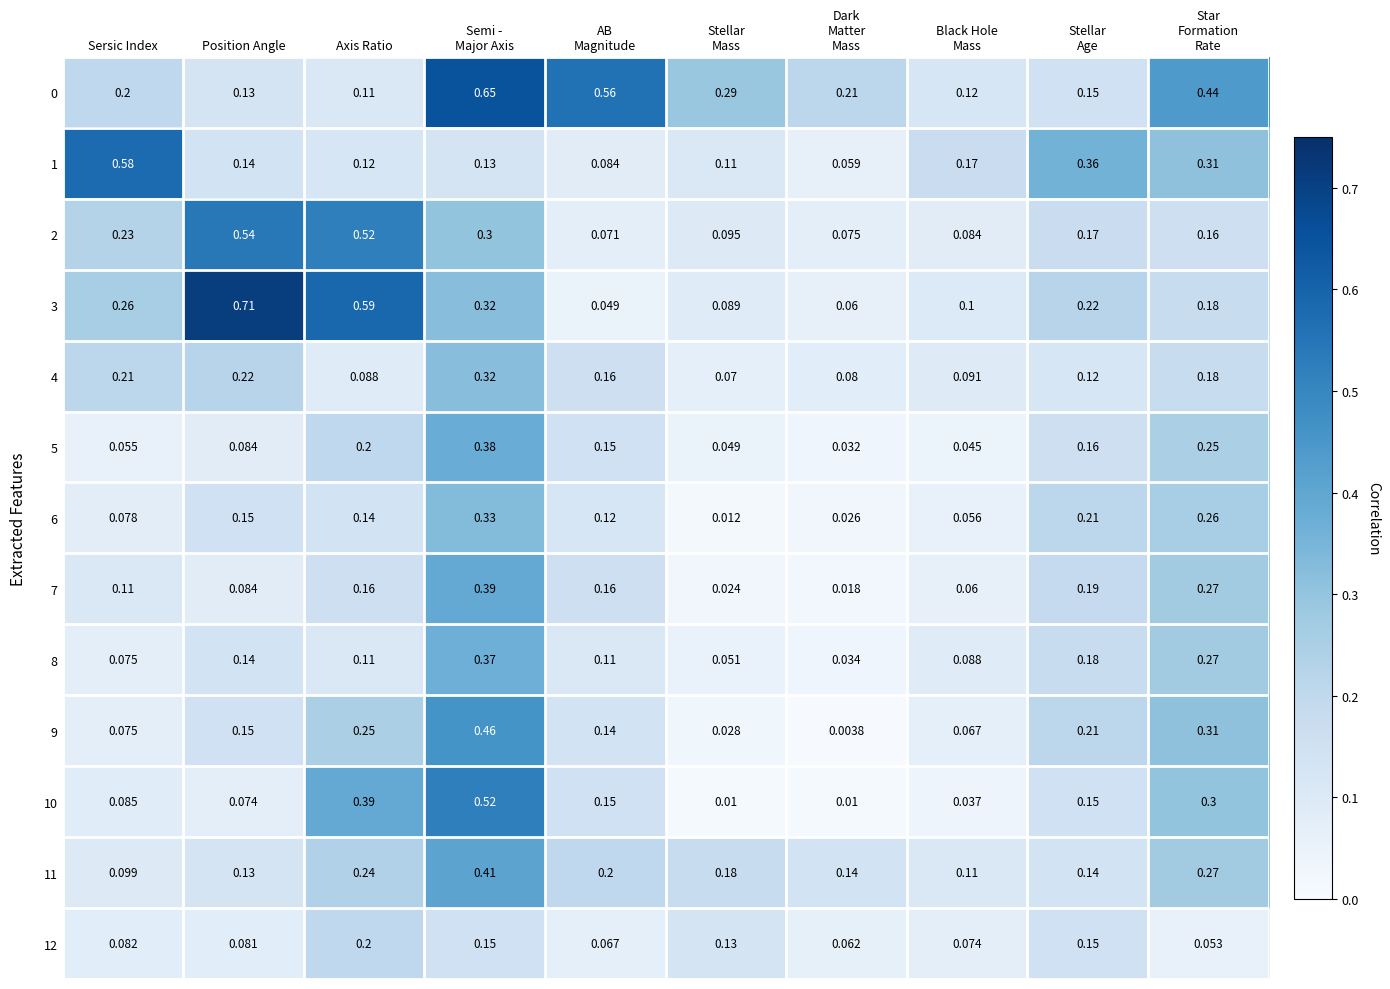

At which category does the chart reach its peak across all series?

Position Angle